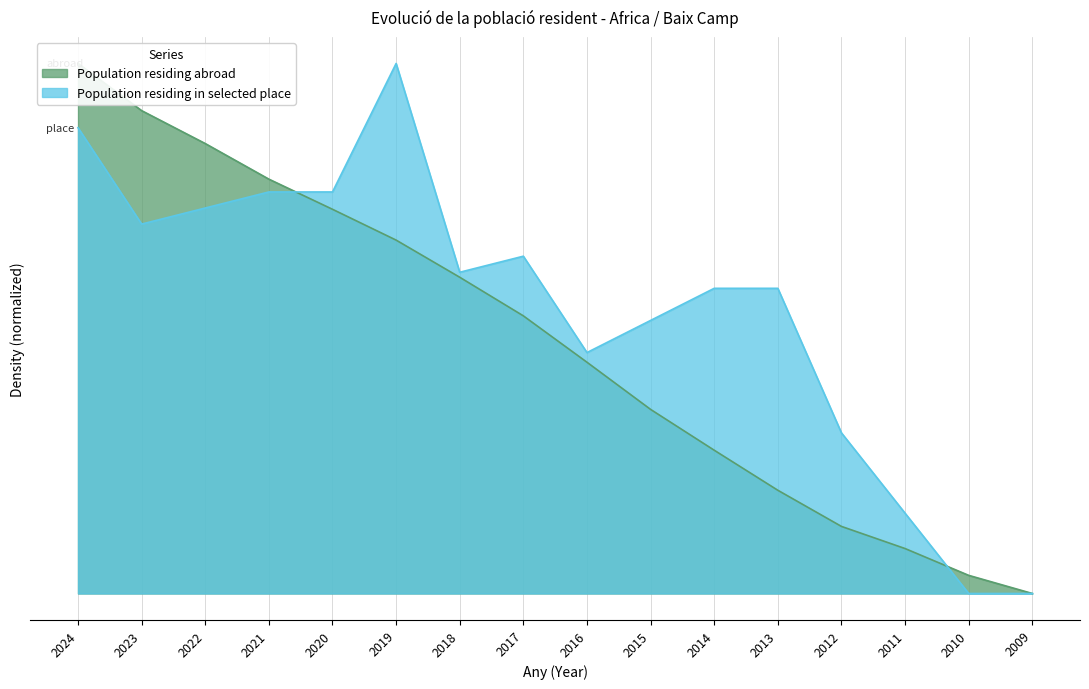

At which category does the chart reach its minimum across all series?

2009